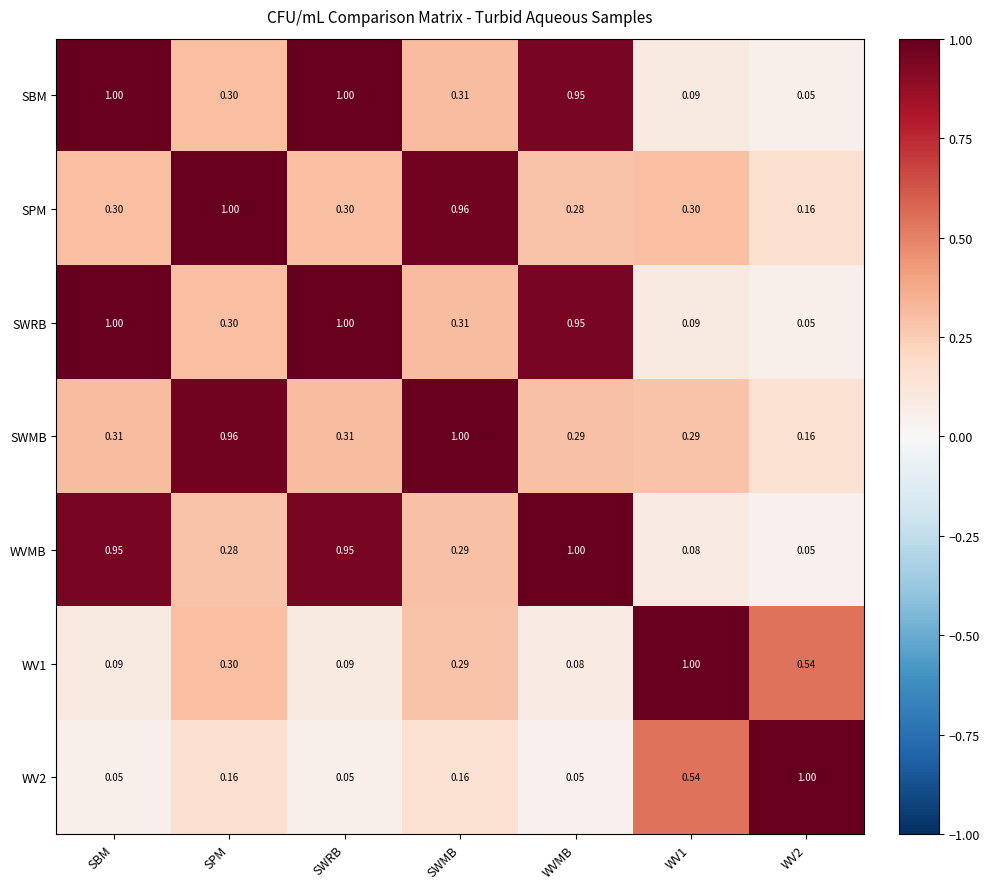

Is the value of SPM at SWMB greater than the value of SWMB at WV1?

Yes